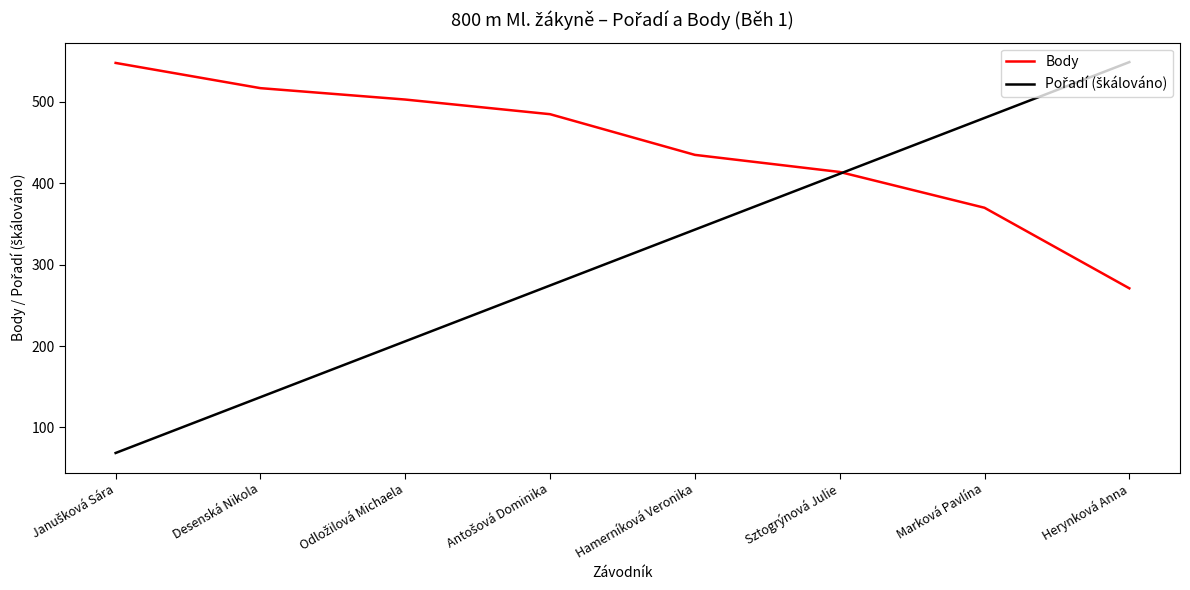

The Body series shows 414.0 at Sztogrýnová Julie. True or false?

True